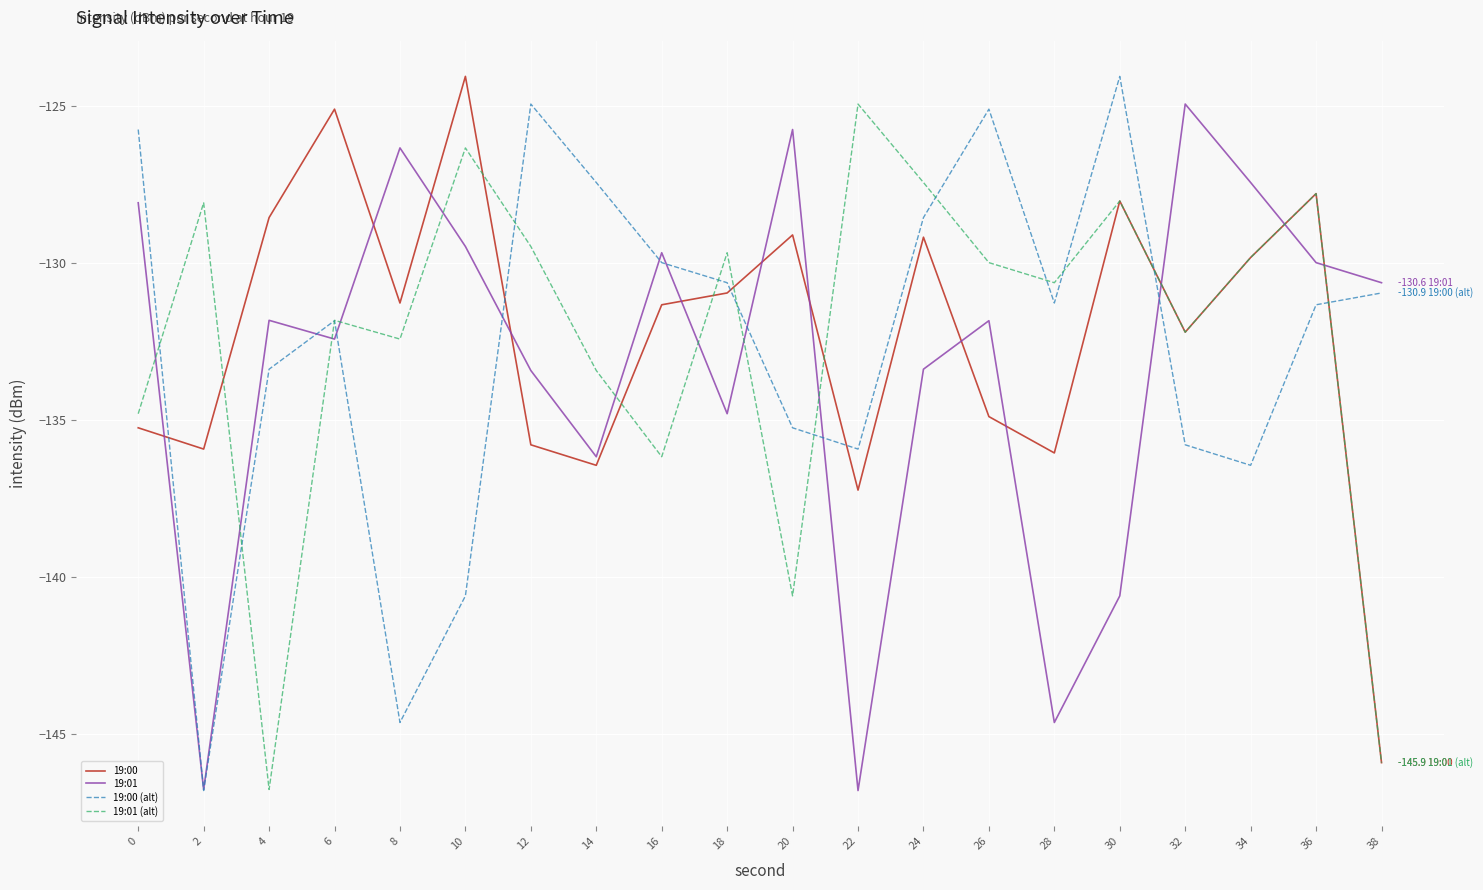

Read the 19:01 value at 32.

-124.9